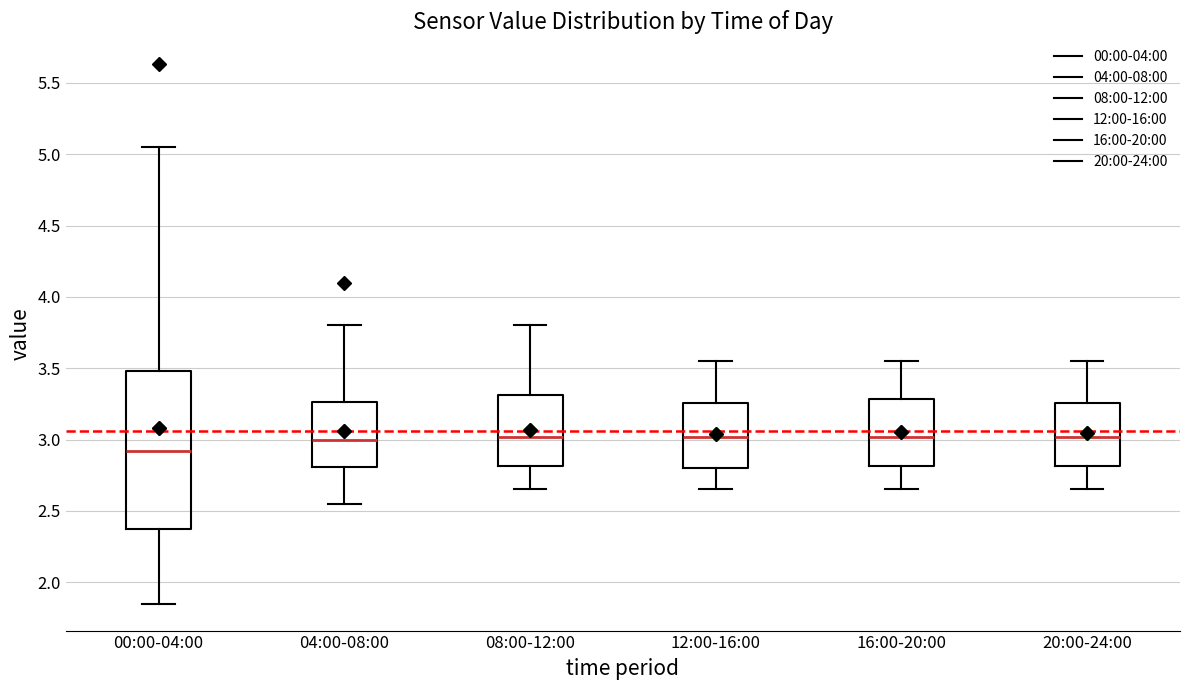

Reading left to right, read every box against the y-axis: the position of its median line, the range the box covers, and the ends of its whiskers. The values are not printed on the chart, so give them approximately, as read against the axis.

00:00-04:00: median 2.90, box 2.35 to 3.50, whiskers 1.85 to 5.05
04:00-08:00: median 3.00, box 2.80 to 3.25, whiskers 2.55 to 3.80
08:00-12:00: median 3.00, box 2.80 to 3.30, whiskers 2.65 to 3.80
12:00-16:00: median 3.00, box 2.80 to 3.25, whiskers 2.65 to 3.55
16:00-20:00: median 3.00, box 2.80 to 3.30, whiskers 2.65 to 3.55
20:00-24:00: median 3.00, box 2.80 to 3.25, whiskers 2.65 to 3.55